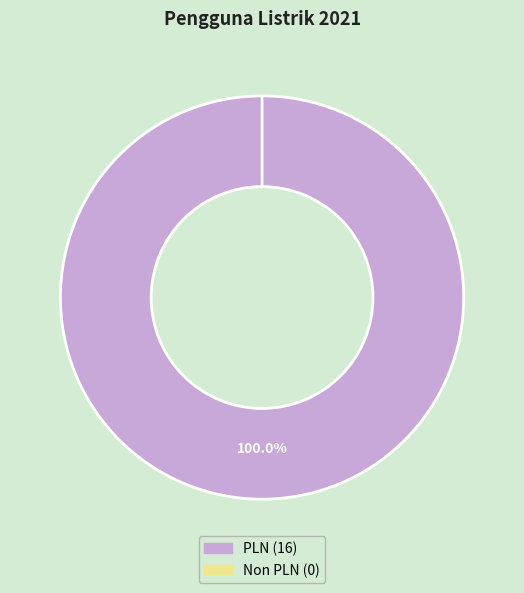

Is there a majority slice in this chart?

Yes